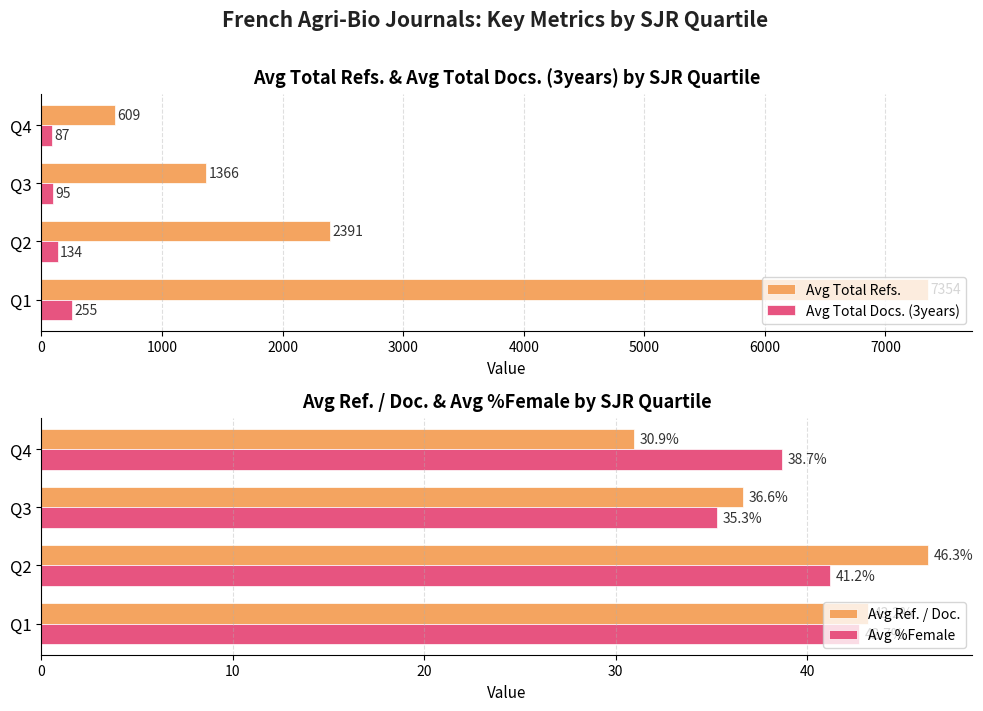

Is it true that Avg Total Refs. equals 609 at Q4?

True